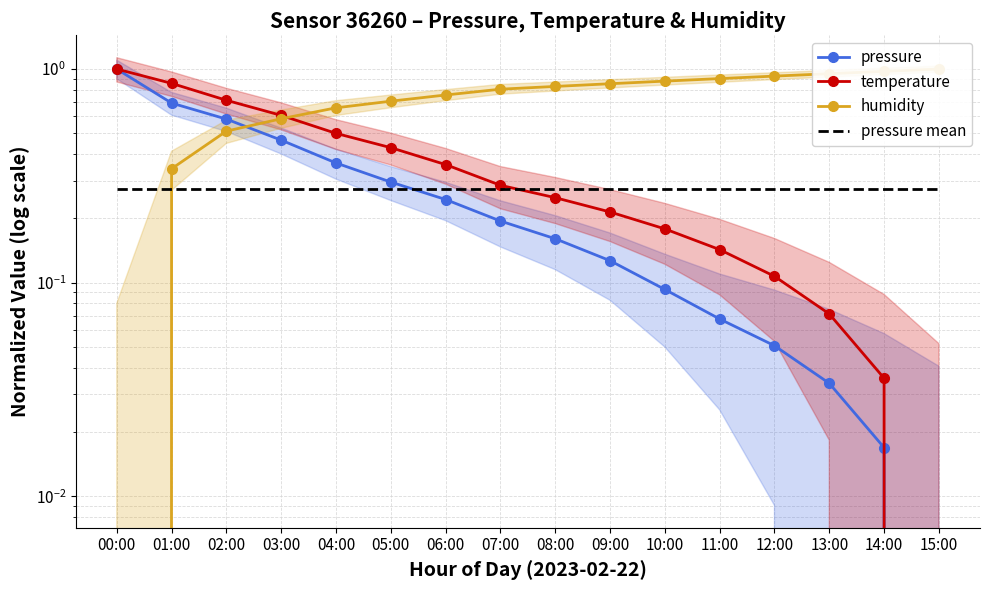

Which series has the largest total across all categories?

humidity